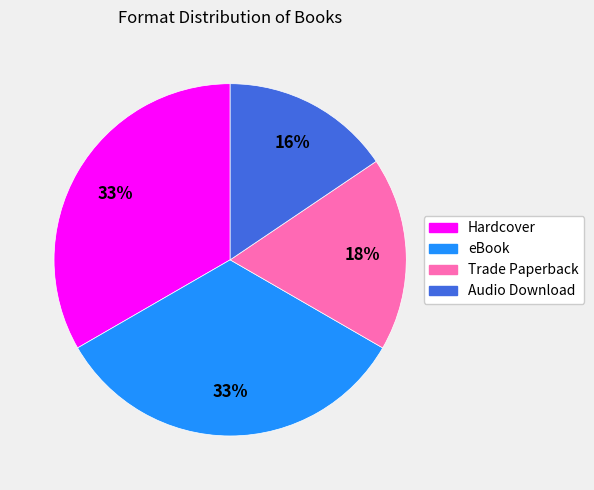

To the nearest percent, what portion does Trade Paperback represent?

18%